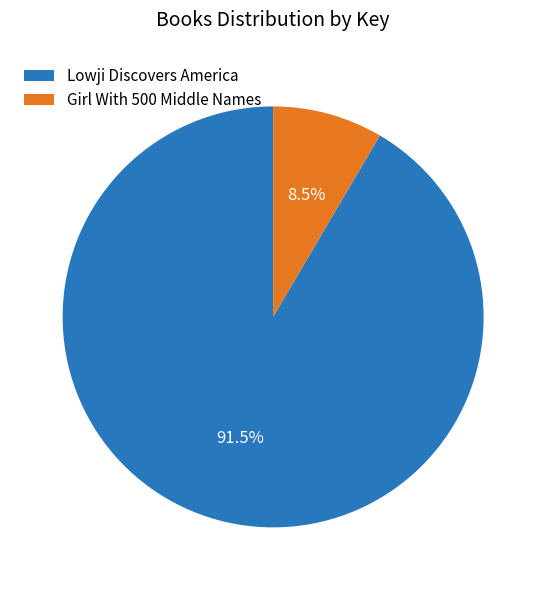

To the nearest percent, what is the average slice percentage?

50%